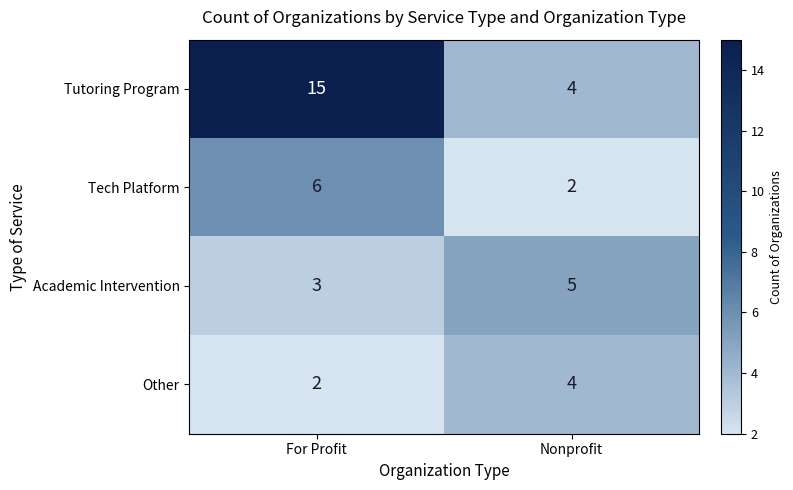

The value of Academic Intervention at Nonprofit is 7. True or false?

False